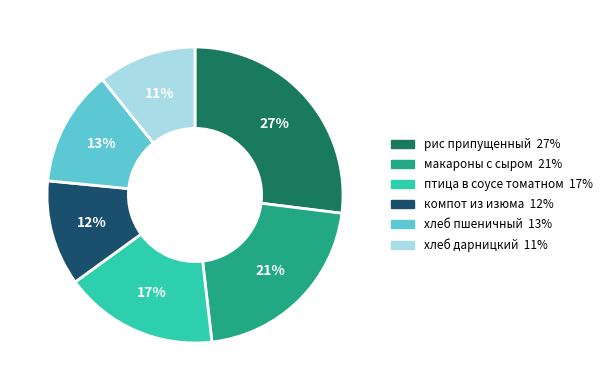

To the nearest percent, what is the difference between the largest and smallest slice percentages?

16%